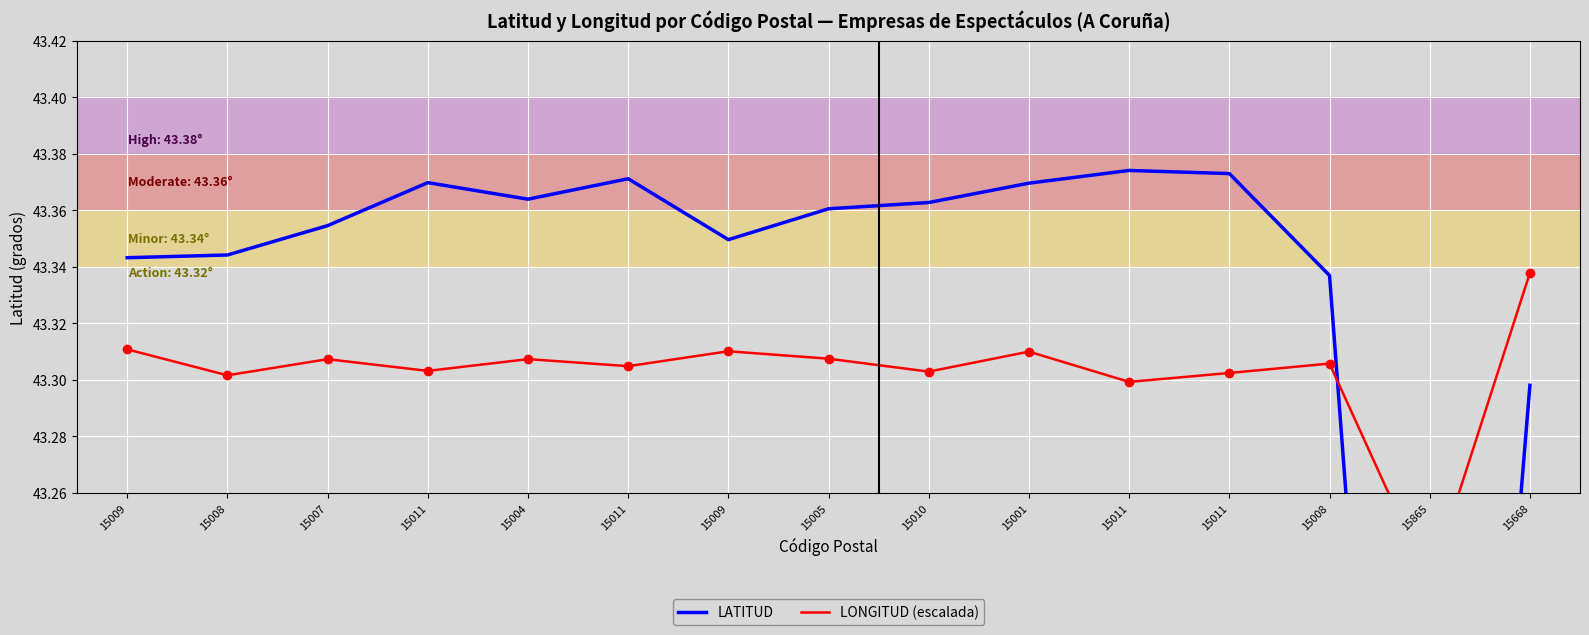

At how many categories does at least one series exceed 43?

15